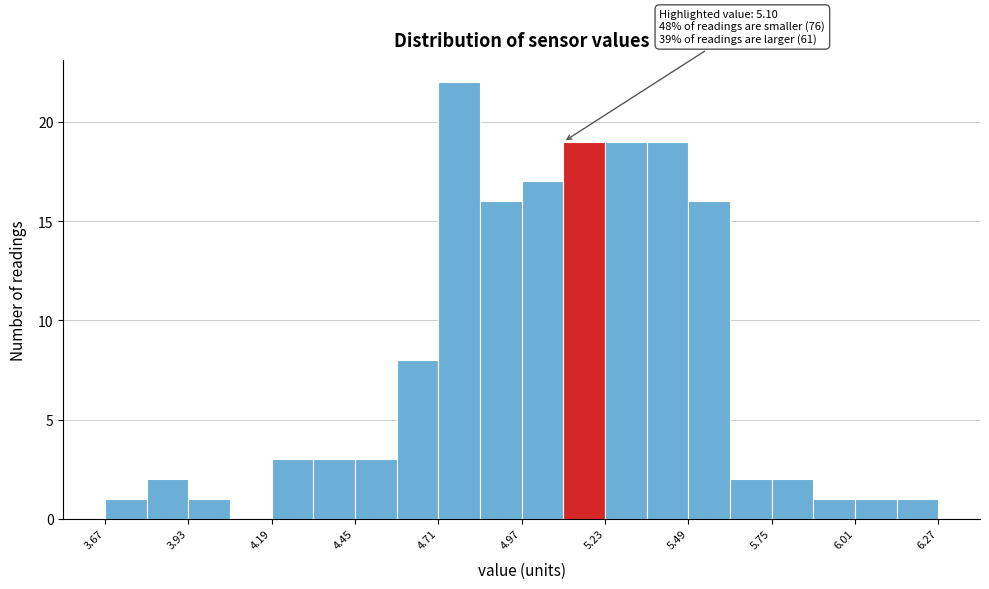

Read against the x-axis, roughly where is the centre of the tallest bar?

4.80